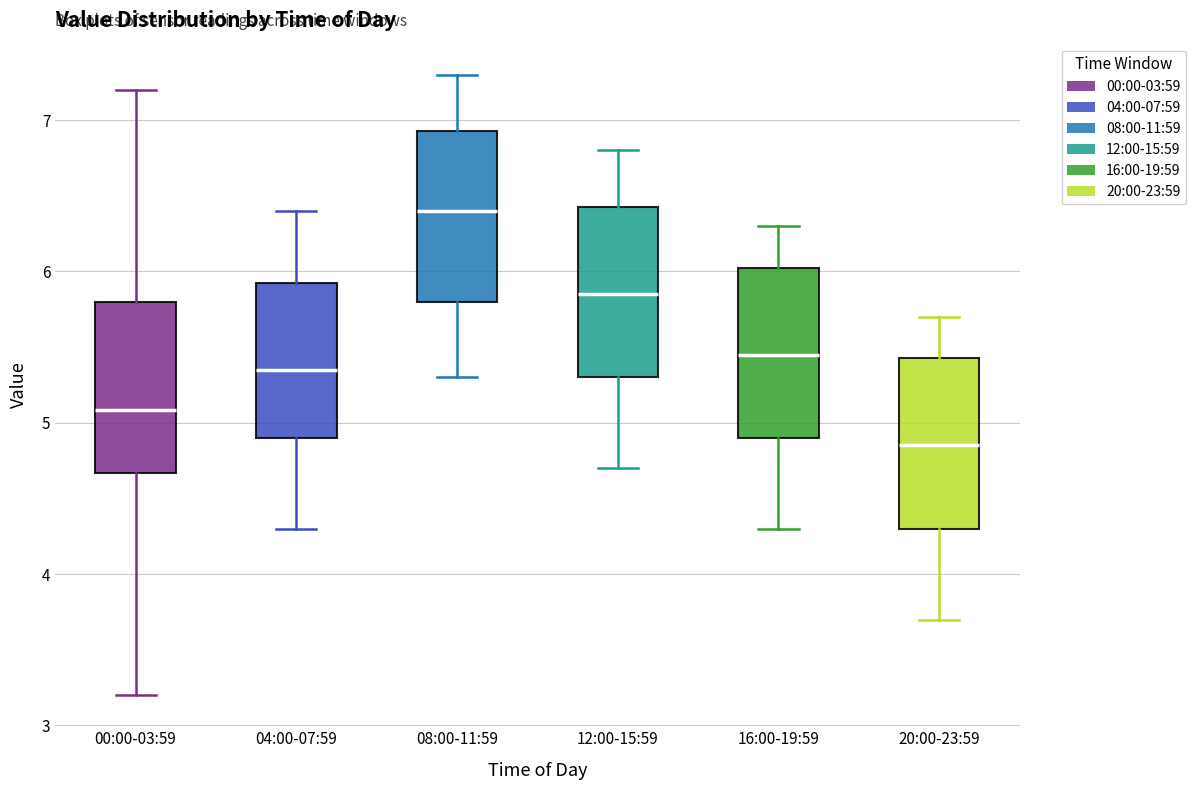

Reading left to right, transcribe this box plot: for each box, give where its median line is, the range the box spans, and where its two whiskers end, as read against the y-axis. The values are not printed on the chart, so give them approximately, as read against the axis.

00:00-03:59: median 5.1, box 4.7 to 5.8, whiskers 3.2 to 7.2
04:00-07:59: median 5.4, box 4.9 to 5.9, whiskers 4.3 to 6.4
08:00-11:59: median 6.4, box 5.8 to 6.9, whiskers 5.3 to 7.3
12:00-15:59: median 5.9, box 5.3 to 6.4, whiskers 4.7 to 6.8
16:00-19:59: median 5.5, box 4.9 to 6.0, whiskers 4.3 to 6.3
20:00-23:59: median 4.9, box 4.3 to 5.4, whiskers 3.7 to 5.7